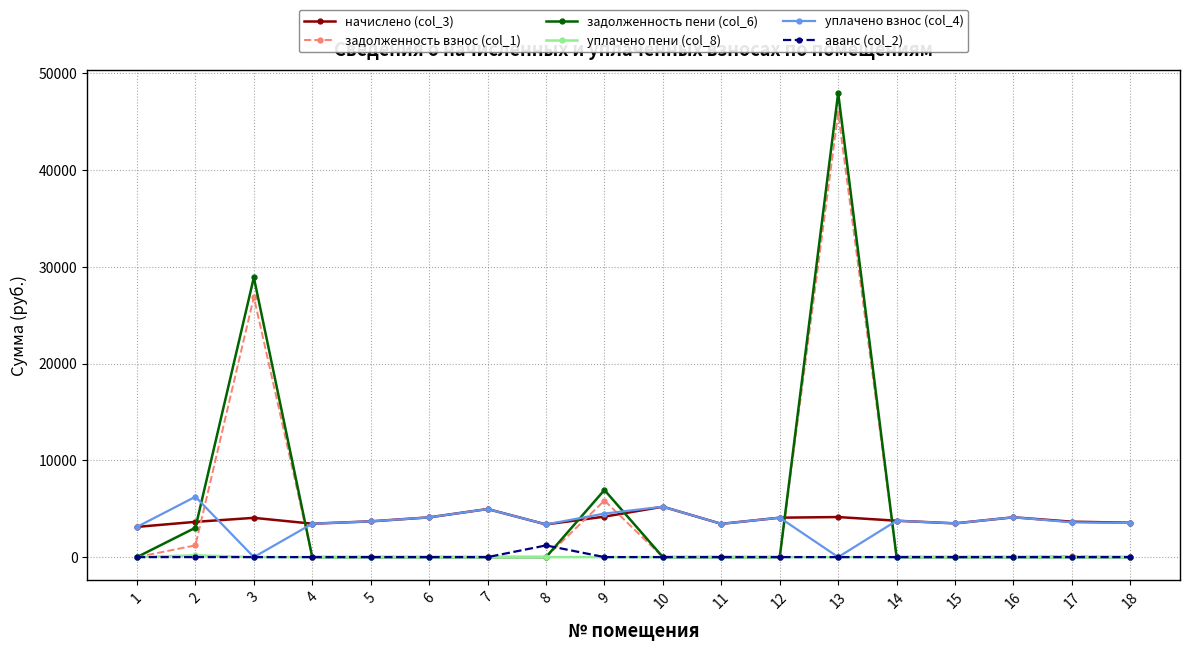

What is the maximum value shown in the chart?

47960.0